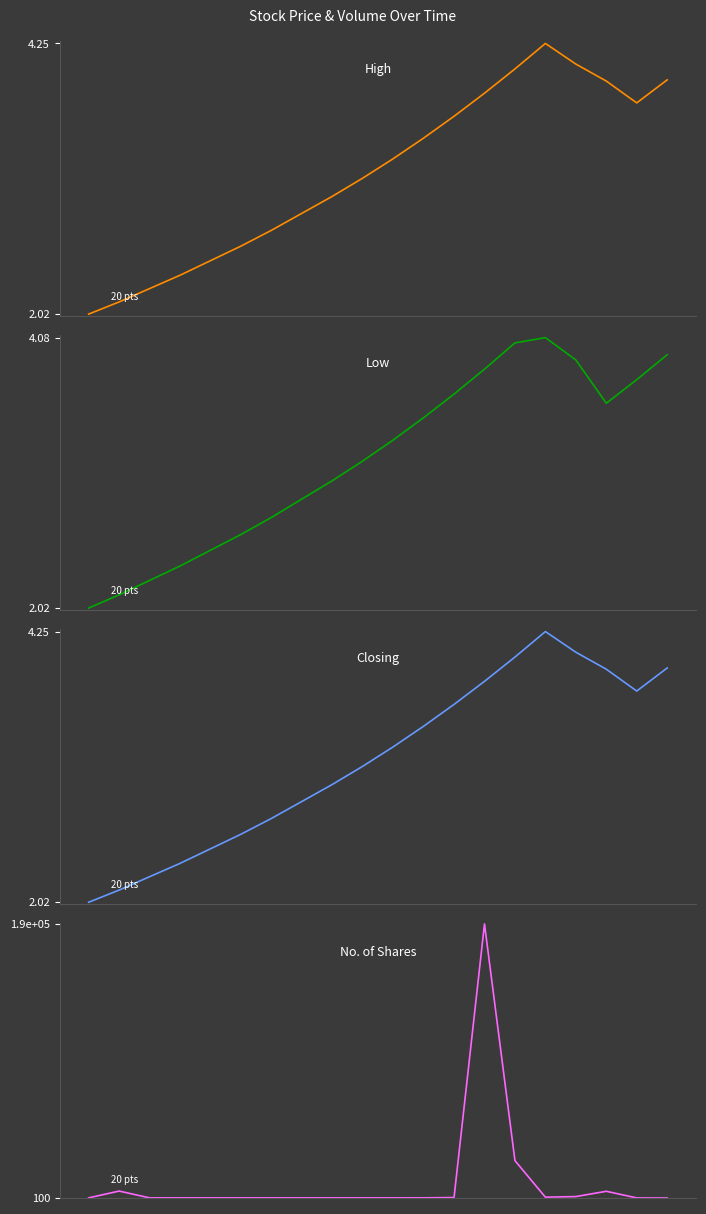

What is the maximum value for Low?

4.1